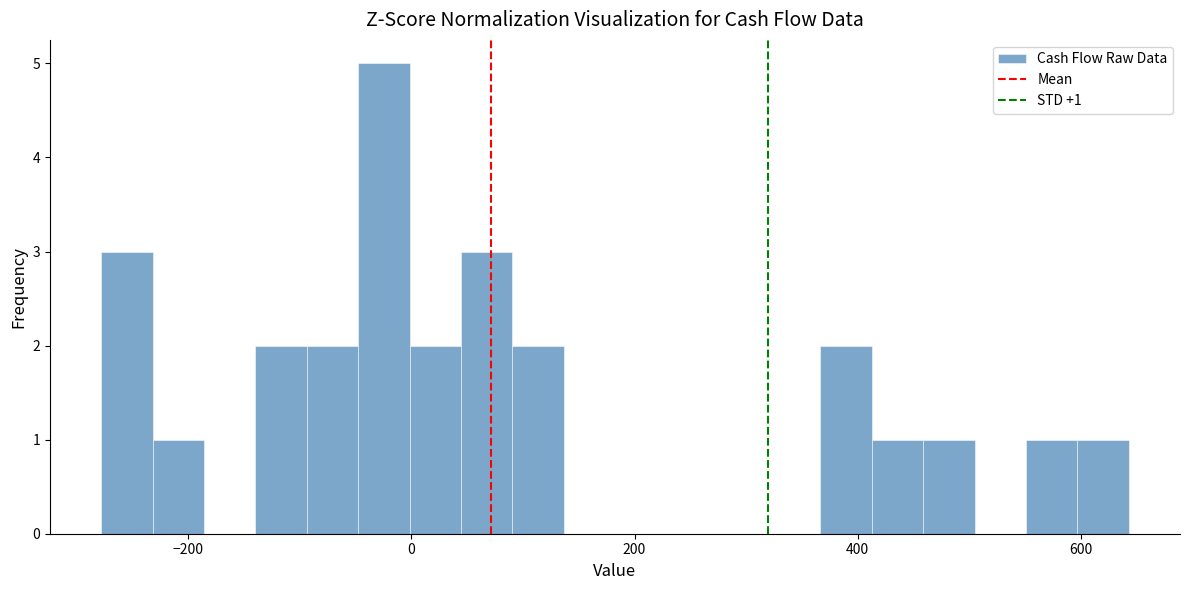

Around what value on the x-axis is the tallest bar? Give the approximate position of its centre, as read against the axis.

-20